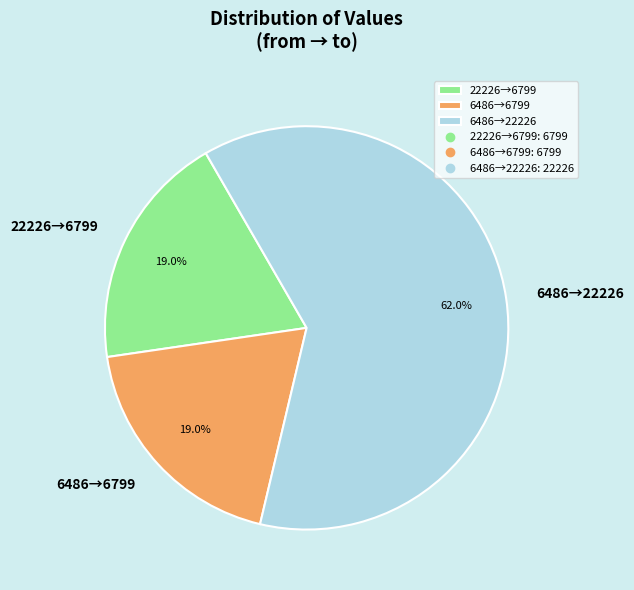

Which has a higher value, 6486→6799 or 6486→22226?

6486→22226